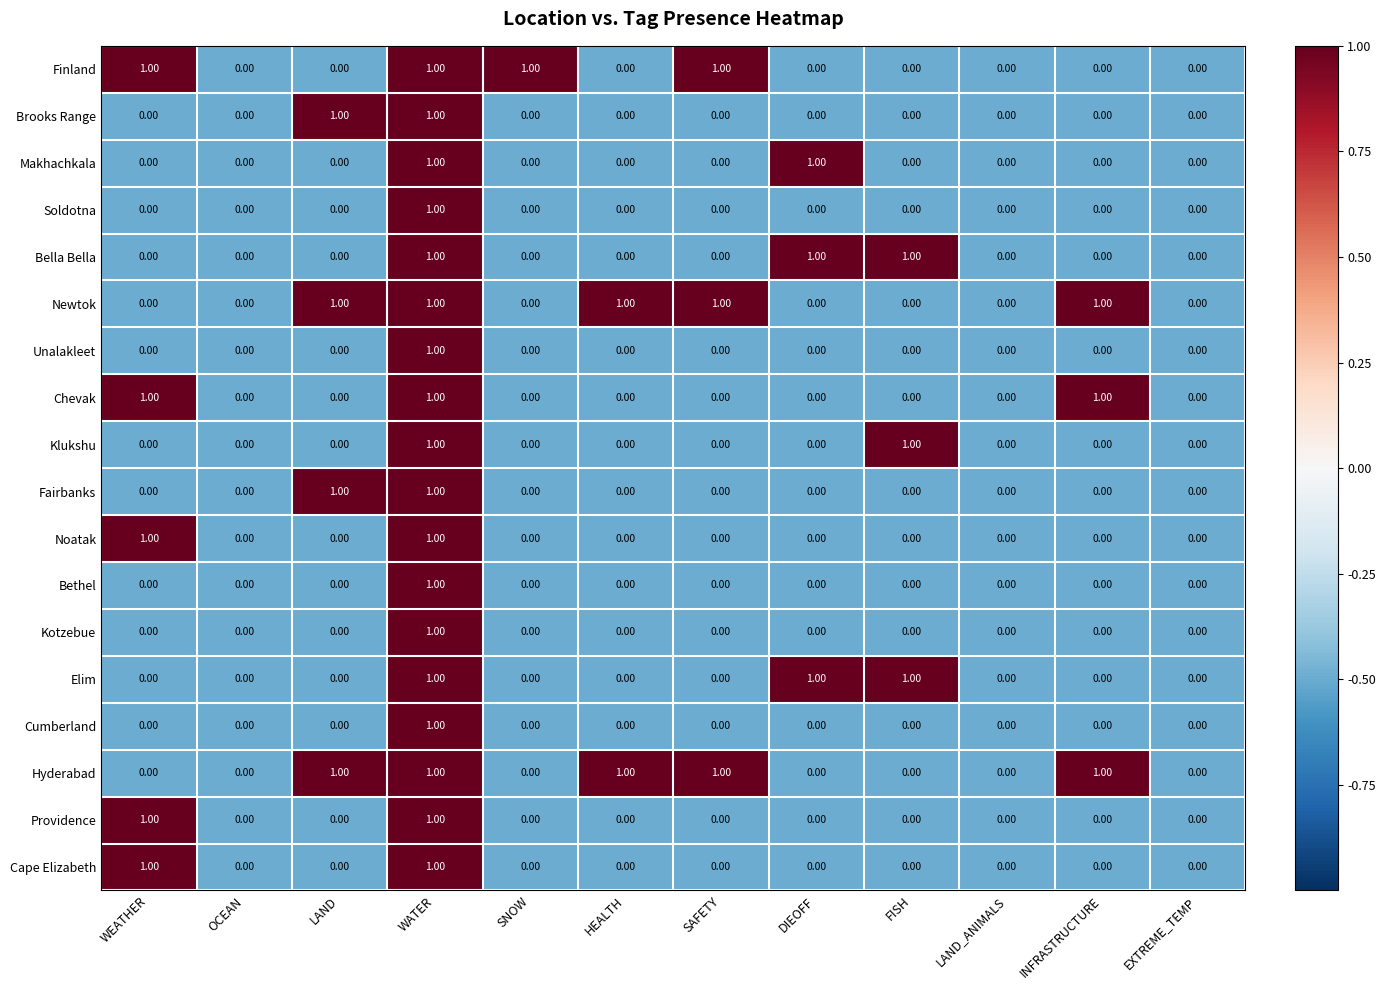

At which label does Unalakleet reach its peak?

WATER